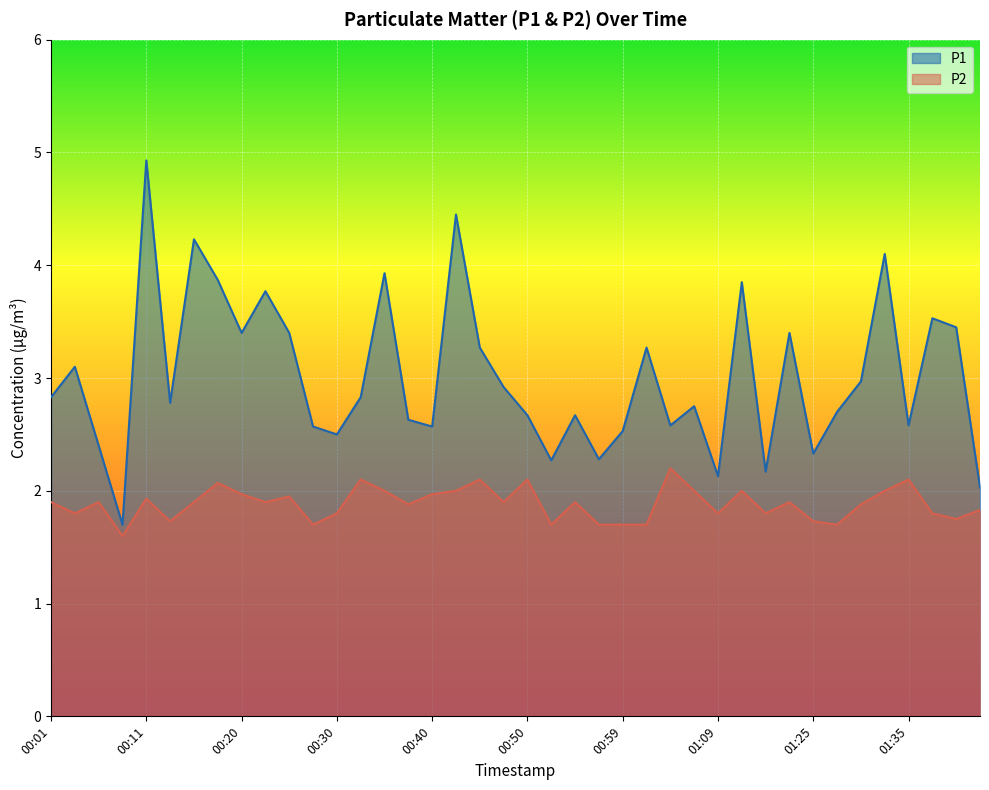

The P2 series shows 1.8 at 01:09. True or false?

True